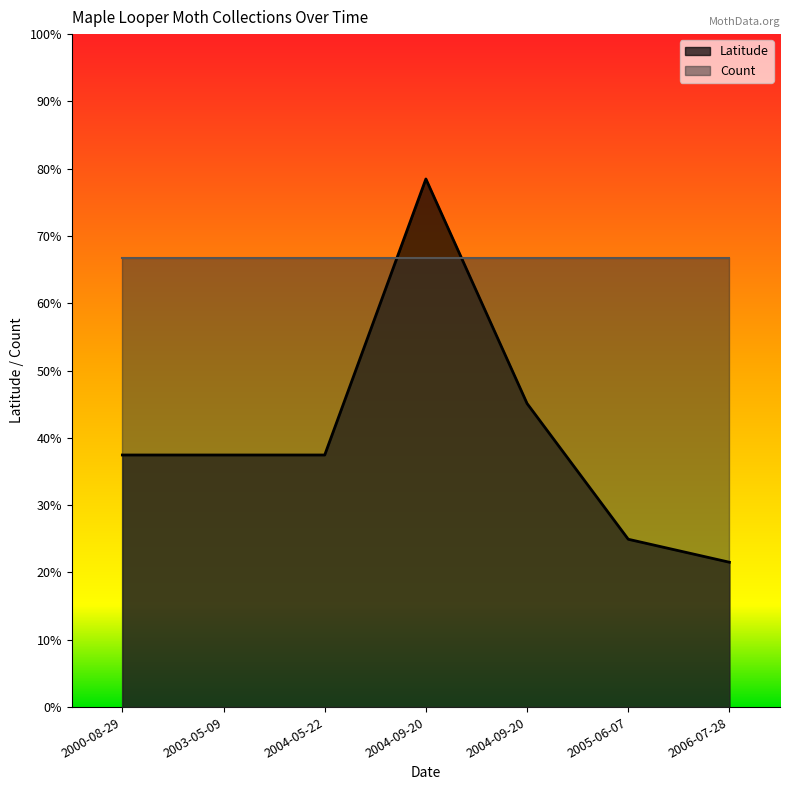

How many points are higher than both their immediate neighbors (excluding endpoints)?

1